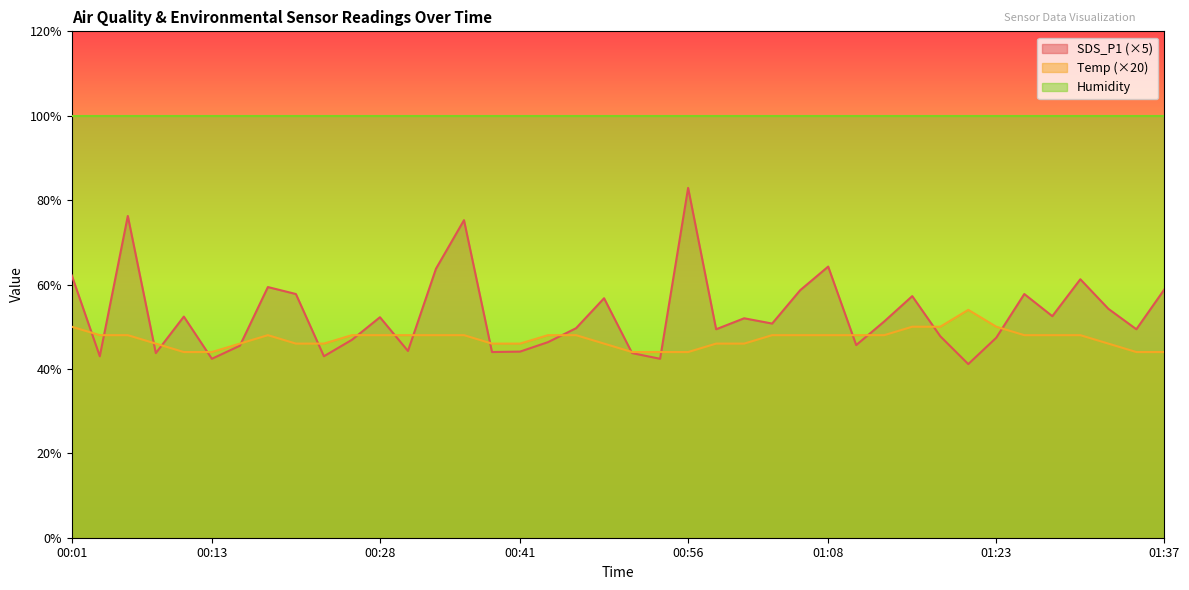

What is the difference between the highest and lowest values at 01:18?

2.2